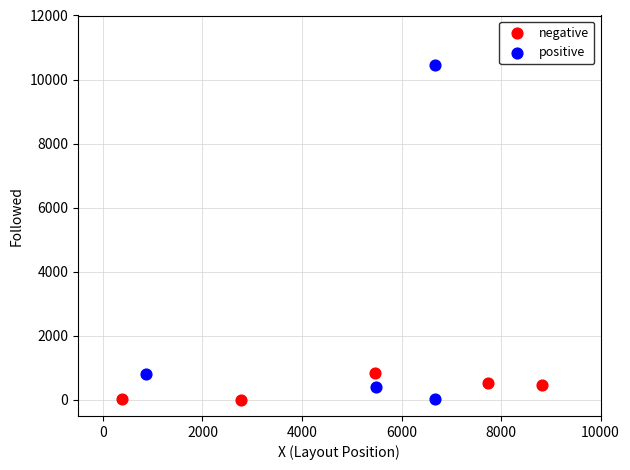

Which series reaches the maximum Y coordinate?

positive